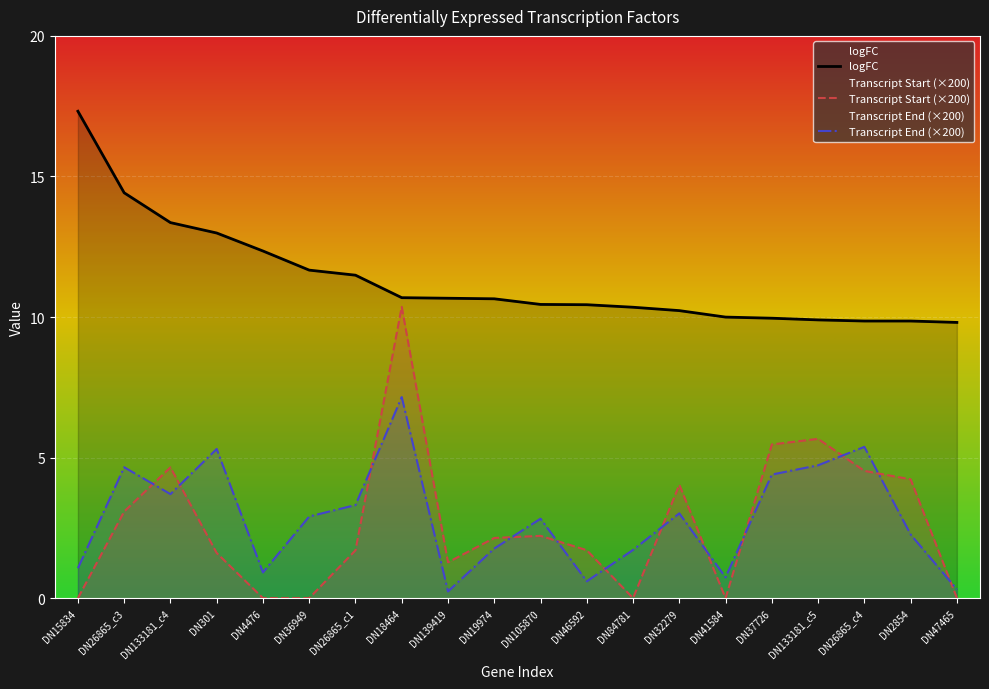

Which category has the highest value in the Transcript_End series?

DN18464